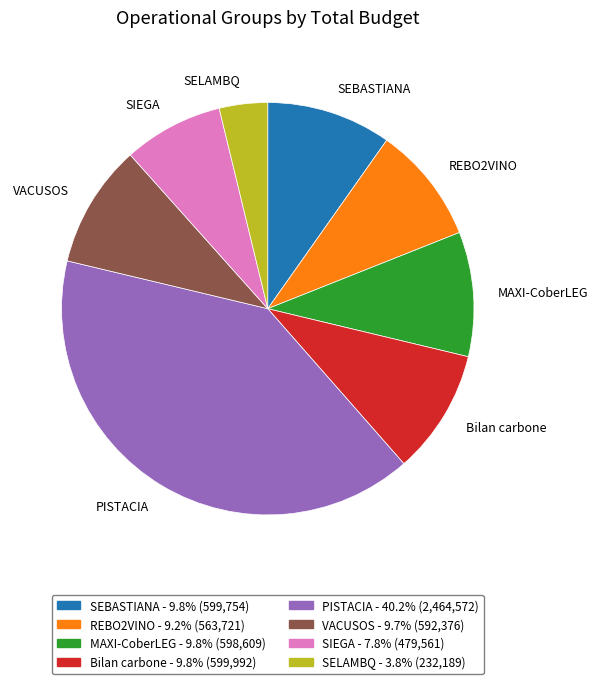

Count the number of slices in the pie.

8